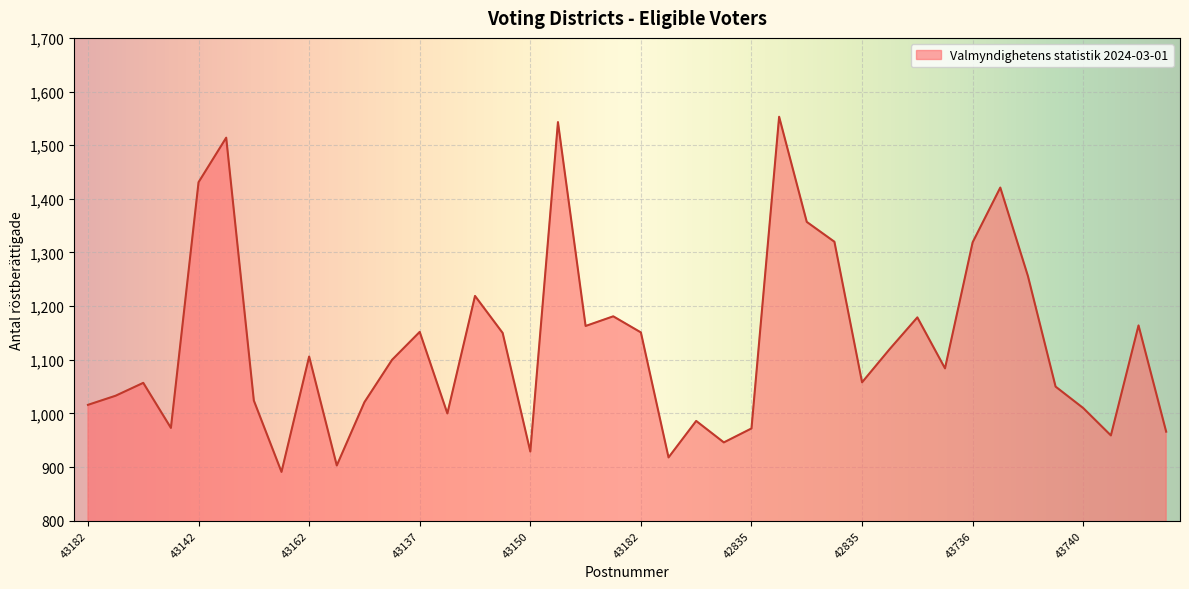

What is the difference between the maximum and minimum values?

662